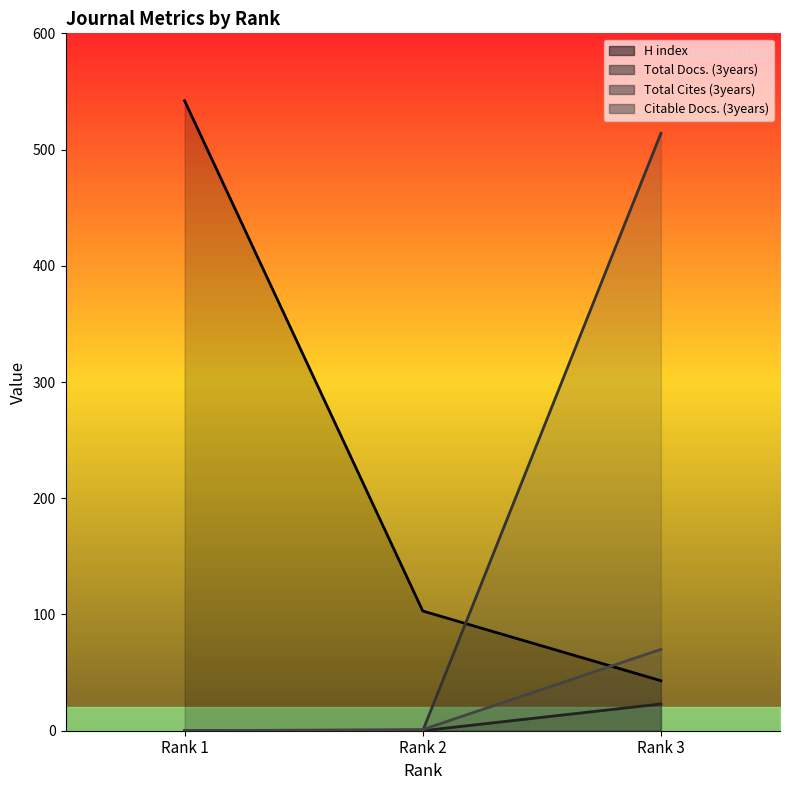

What is the total value across all series at Rank 3?

650